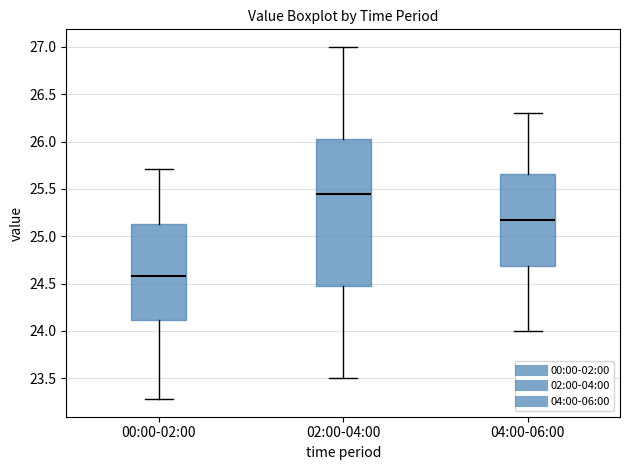

Reading left to right, read every box against the y-axis: the position of its median line, the range the box covers, and the ends of its whiskers. The values are not printed on the chart, so give them approximately, as read against the axis.

00:00-02:00: median 24.60, box 24.10 to 25.15, whiskers 23.30 to 25.70
02:00-04:00: median 25.45, box 24.50 to 26.05, whiskers 23.50 to 27.00
04:00-06:00: median 25.15, box 24.70 to 25.65, whiskers 24.00 to 26.30